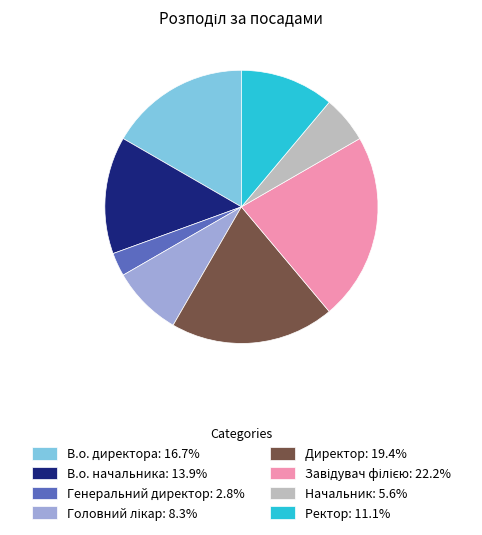

Is the sum of В.о. начальника: 13.9% and Генеральний директор: 2.8% greater than half?

No